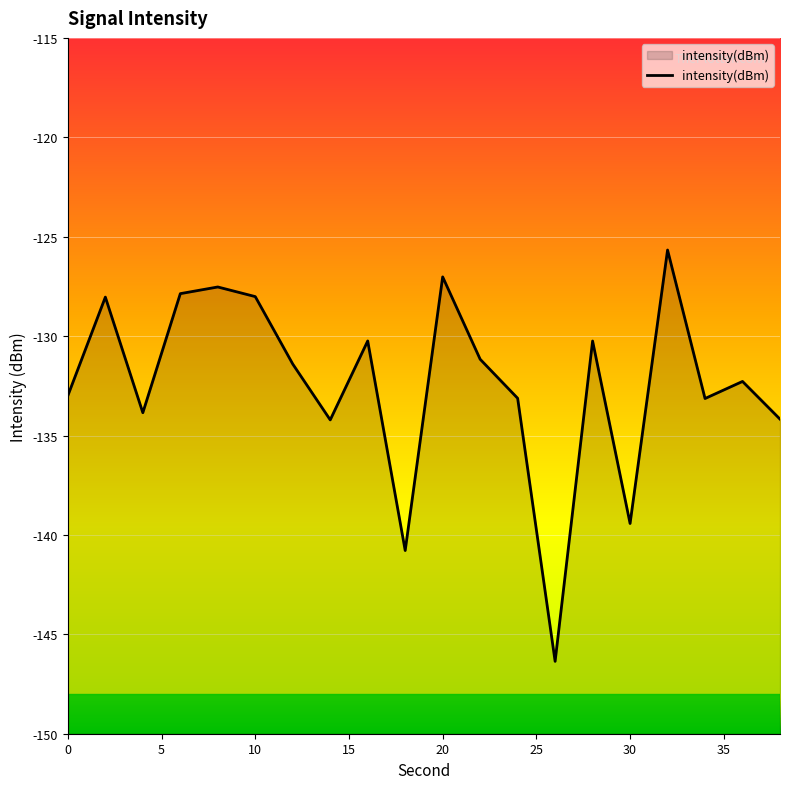

The value at 10 is -172.8. True or false?

False